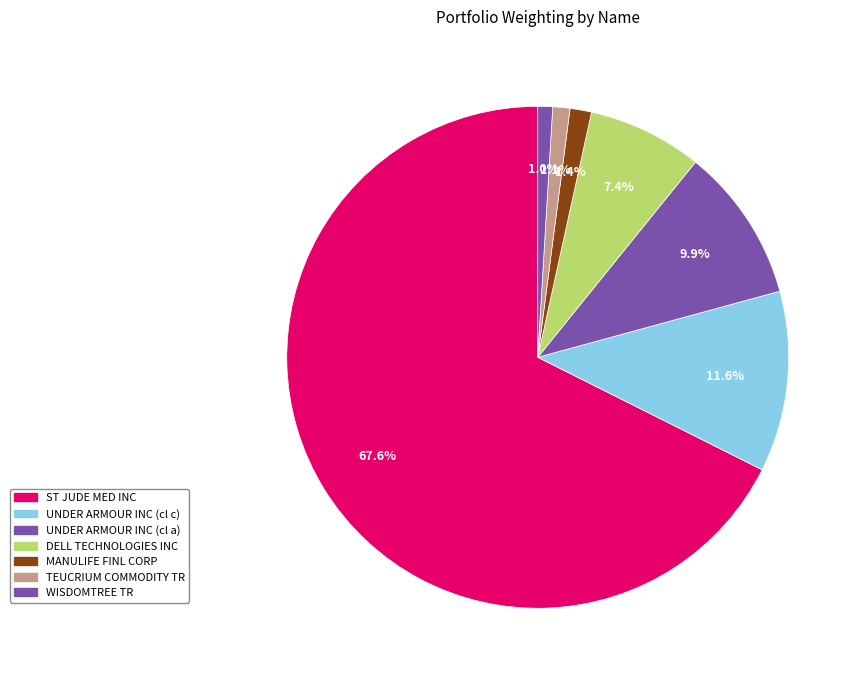

Does any single category account for the majority?

Yes